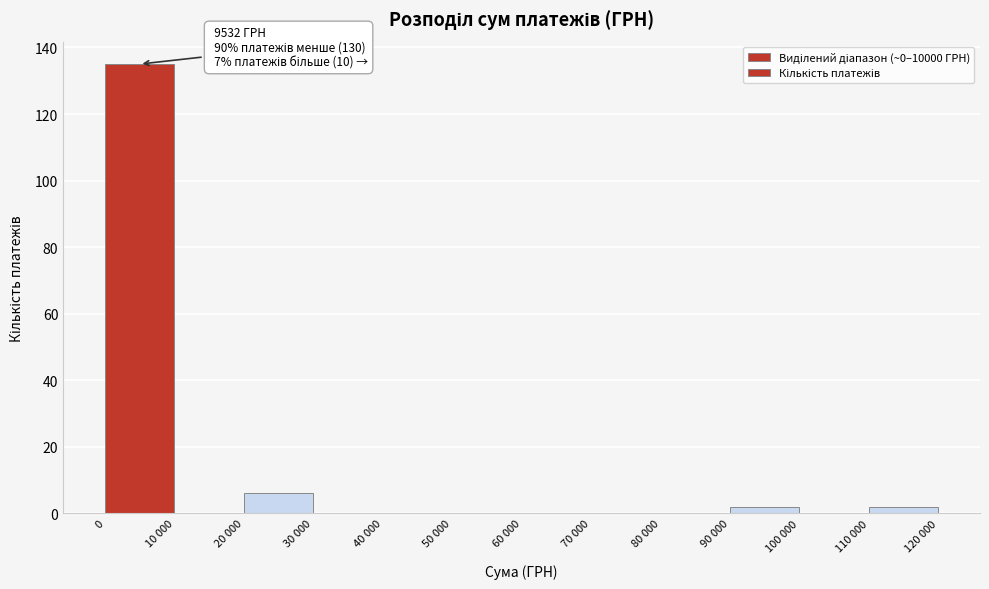

Reading left to right, extract all data points from this chart.

0=135	10 000=0	20 000=6	30 000=0	40 000=0	50 000=0	60 000=0	70 000=0	80 000=0	90 000=2	100 000=0	110 000=2